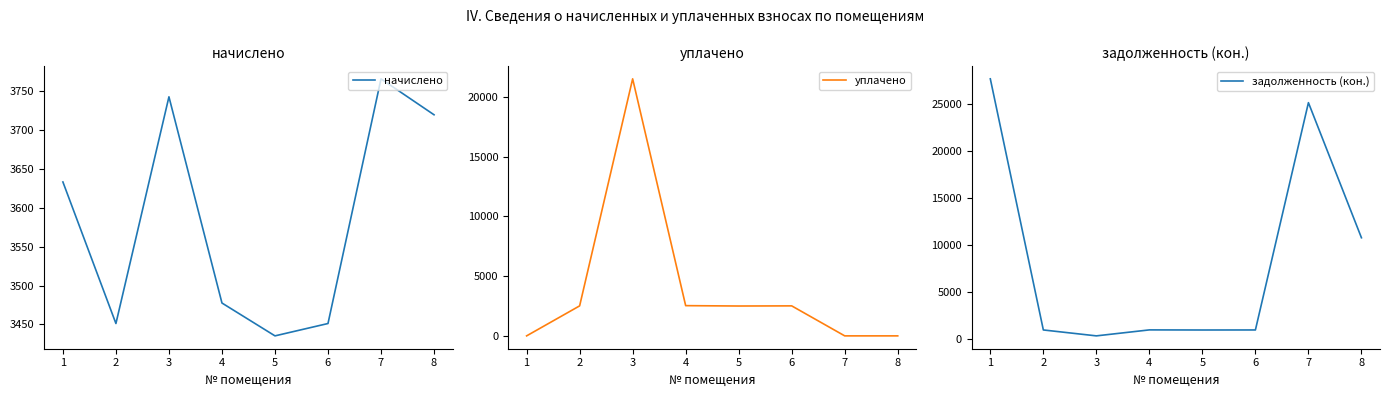

At which label does начислено reach its peak?

7